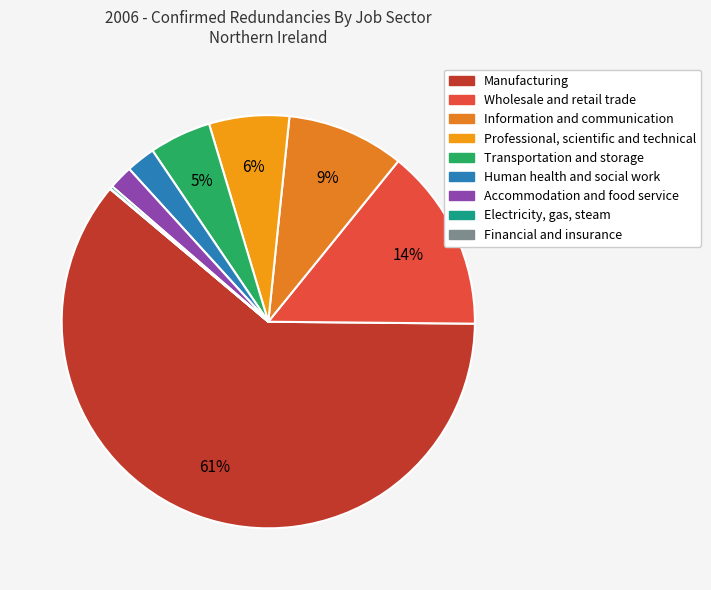

To the nearest percent, what is the difference between the Manufacturing and Professional, scientific and technical slice percentages?

55%